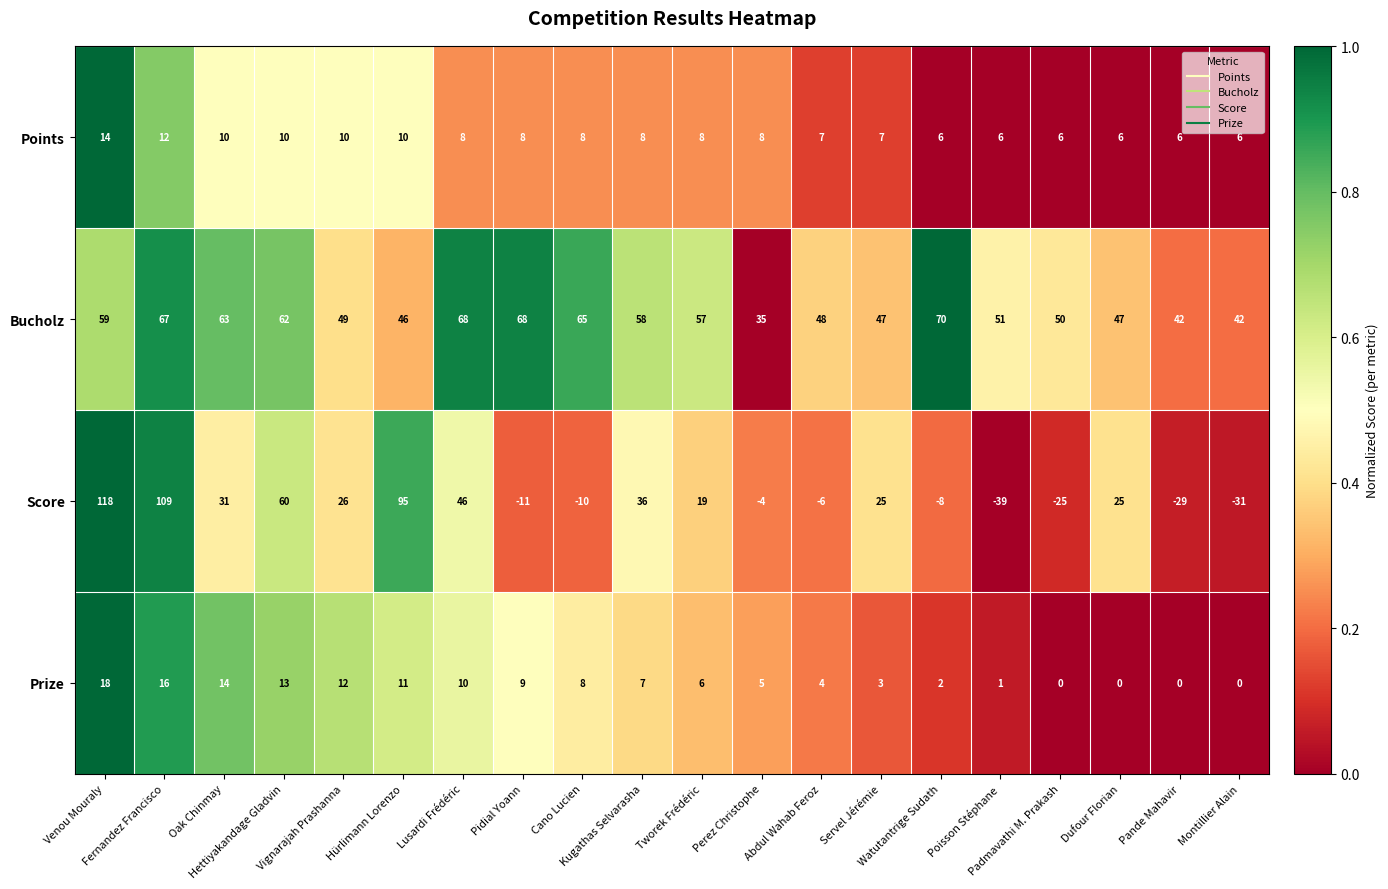

Which label corresponds to the smallest value in the chart?

Poisson Stéphane